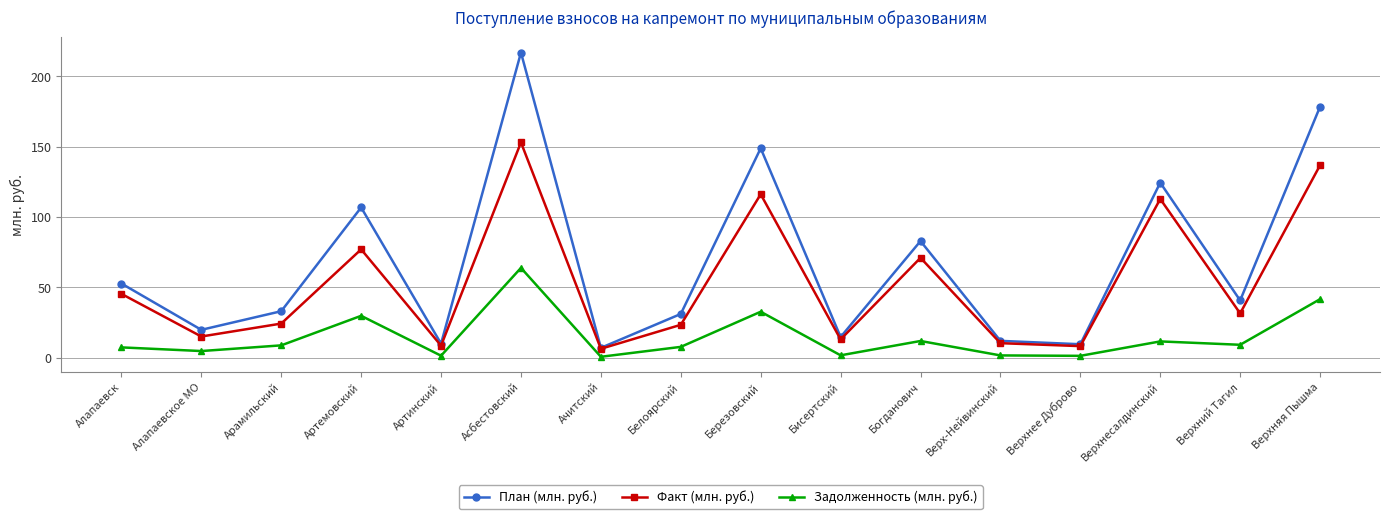

True or false: Факт (млн. руб.) and Задолженность (млн. руб.) cross at least once.

False